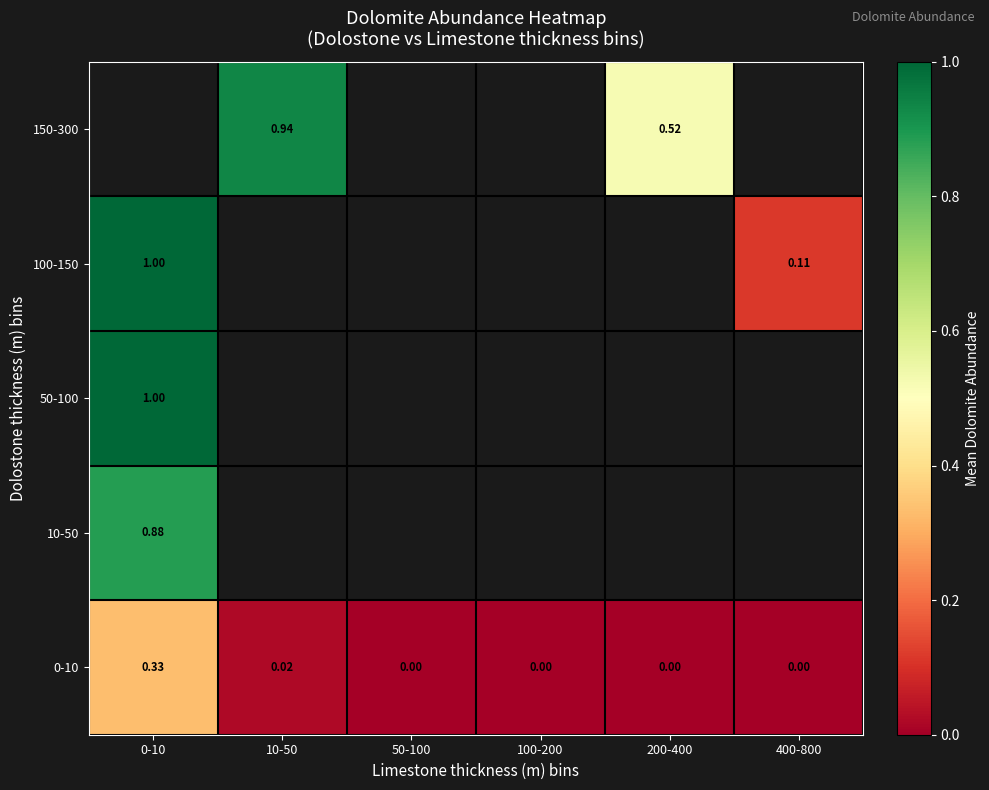

What is the lowest value of the 50-100 series?

1.0